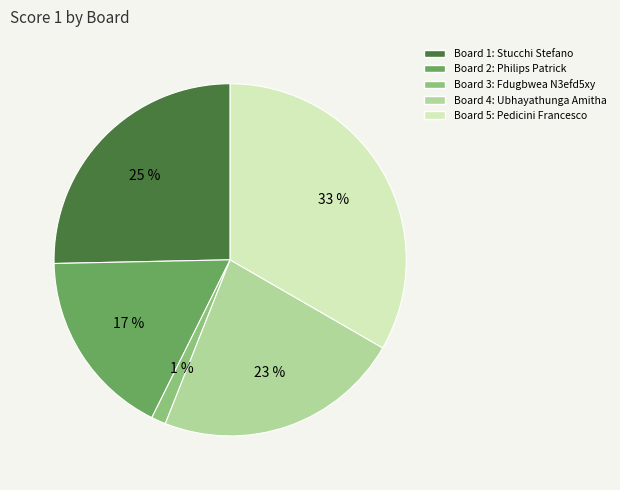

Combined, do Board 1 and Board 2 account for over 50%?

No